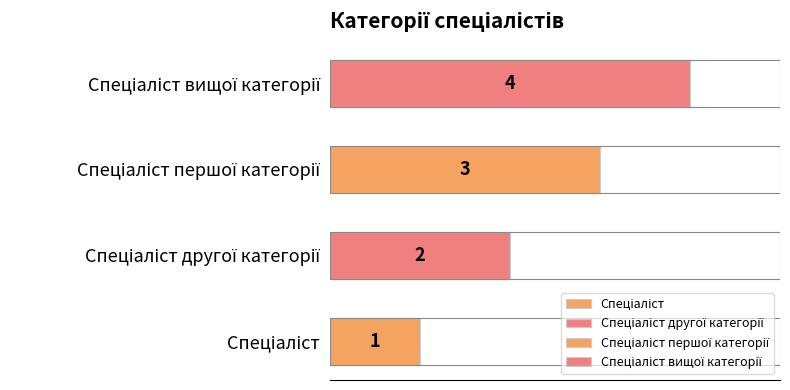

Reading left to right, transcribe all the data shown in this chart.

1	2	3	4